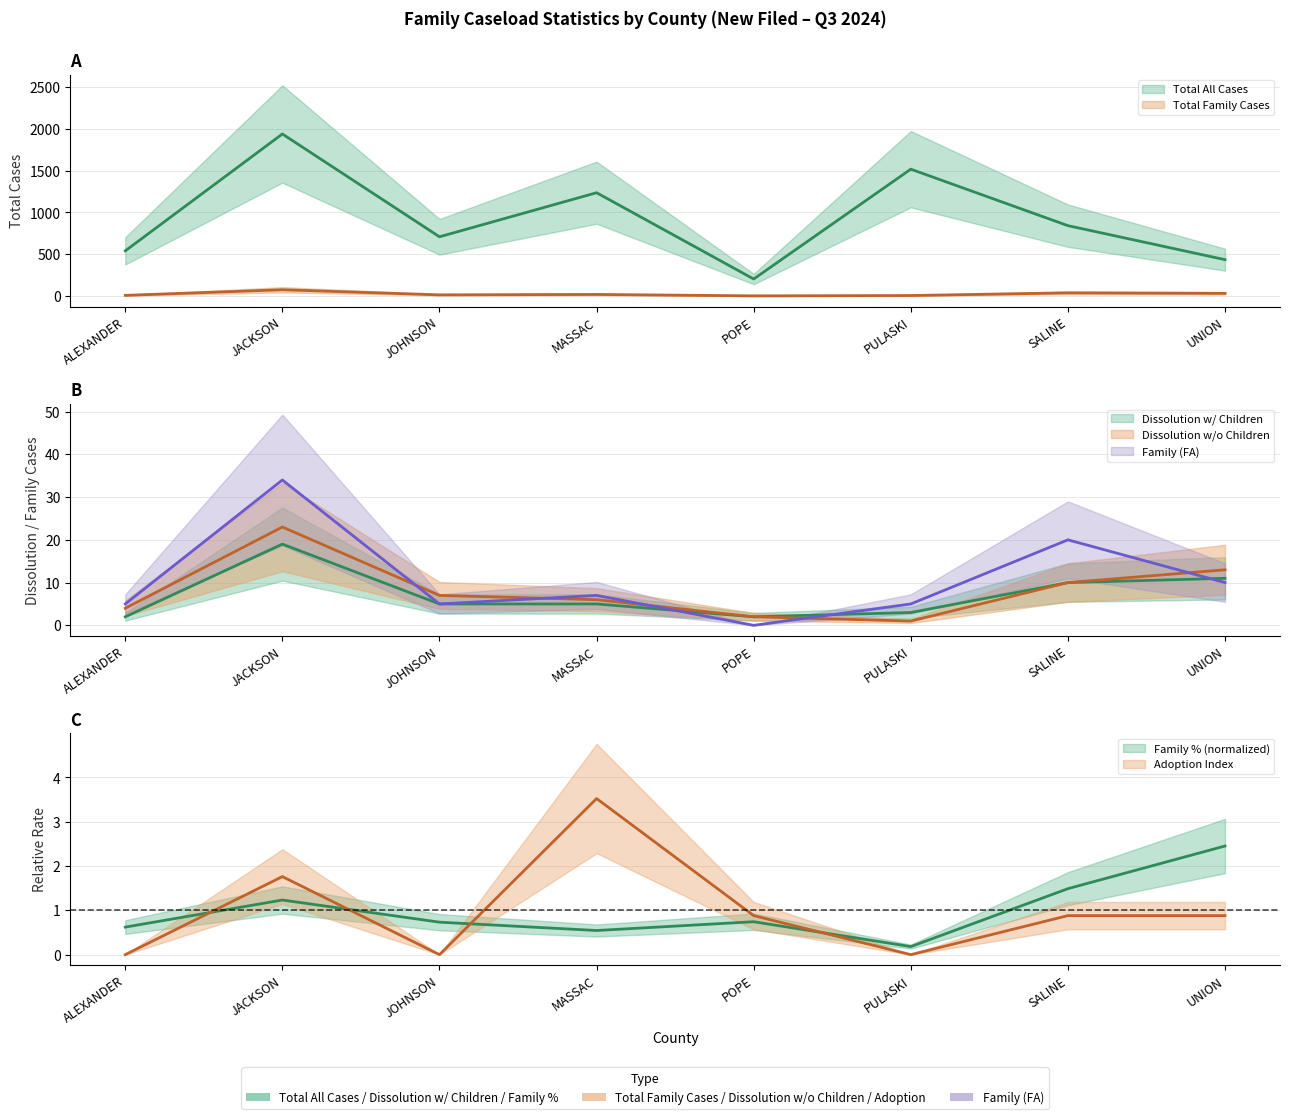

True or false: Dissolution w/ Children has a value of 8.4 at JOHNSON.

False